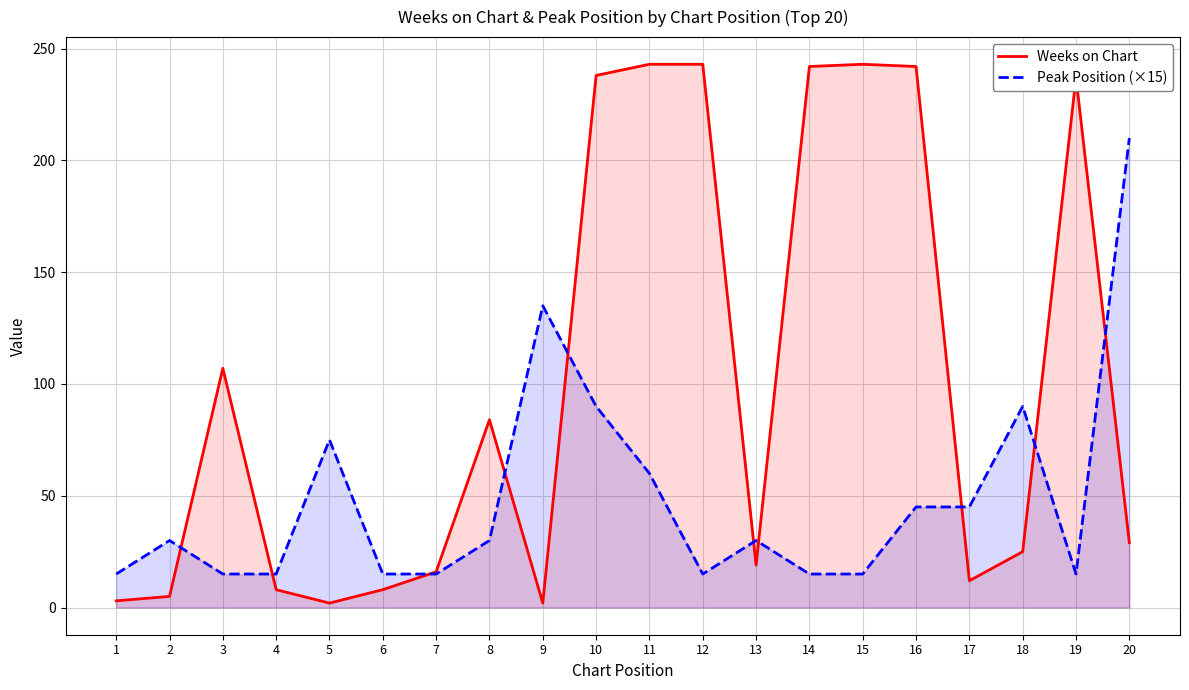

What is the total value across all series at 9?

137